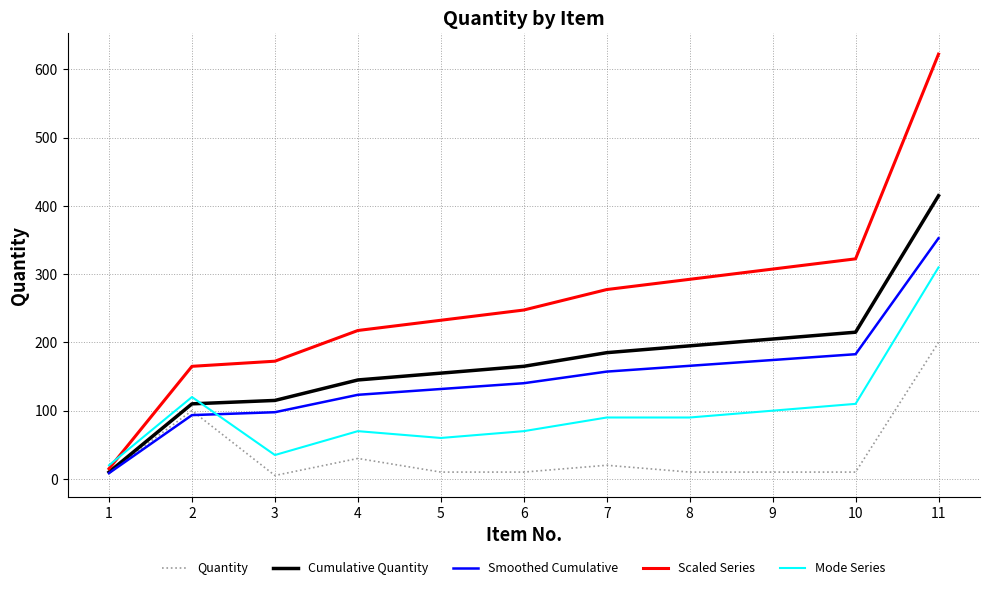

Which series has the widest spread of values?

Scaled Series